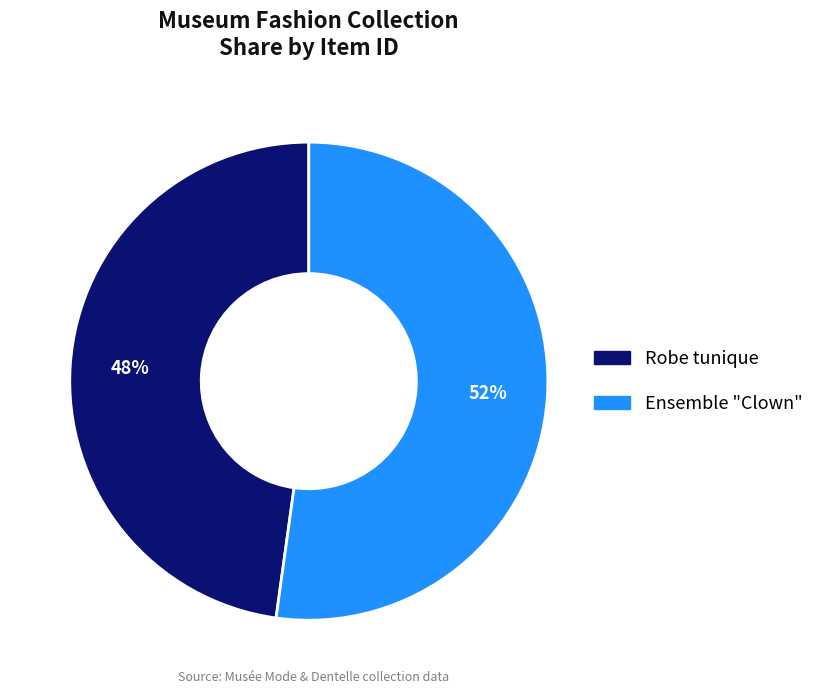

What is the smallest slice in the pie chart?

Robe tunique